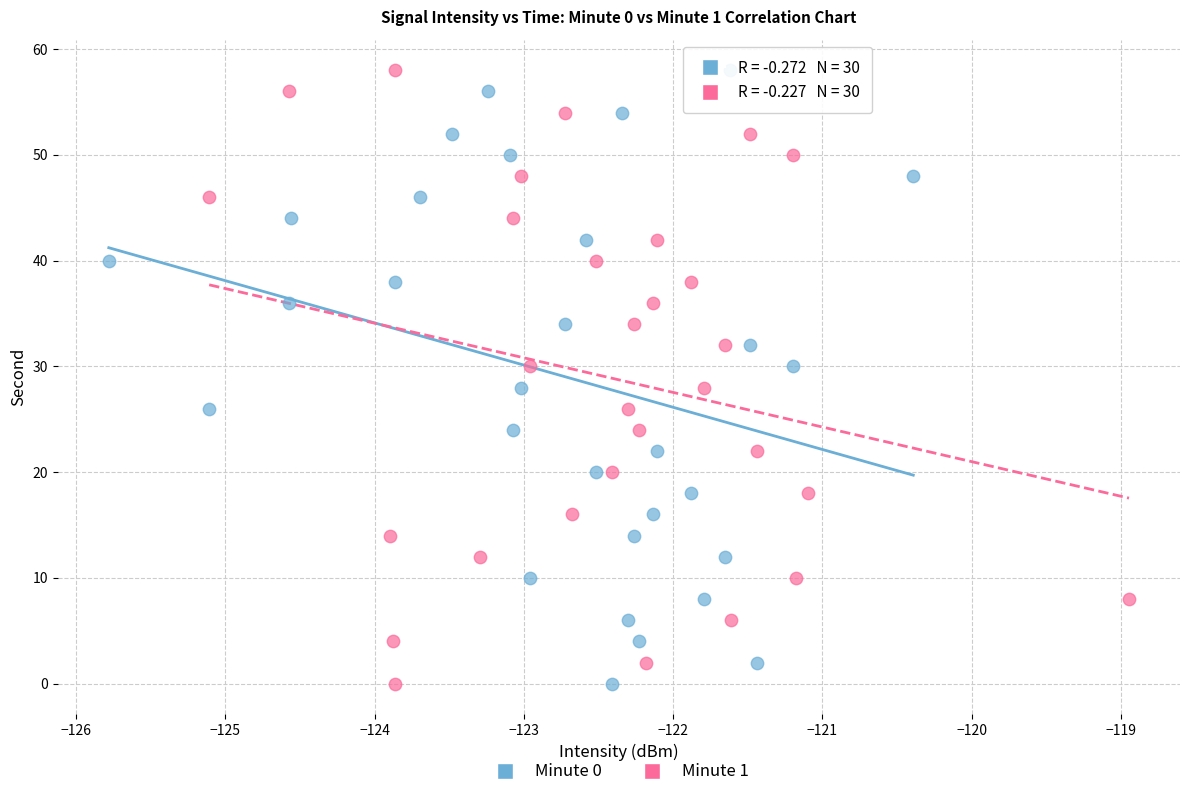

What are all the series names shown in the legend?

Minute 0, Minute 1